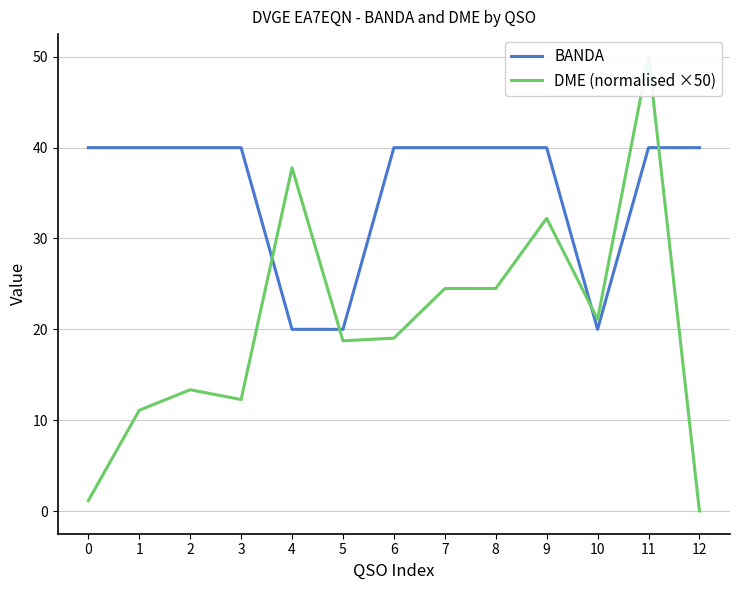

What is the value of the DME (normalised ×50) point at the 2nd from the left?

11.1